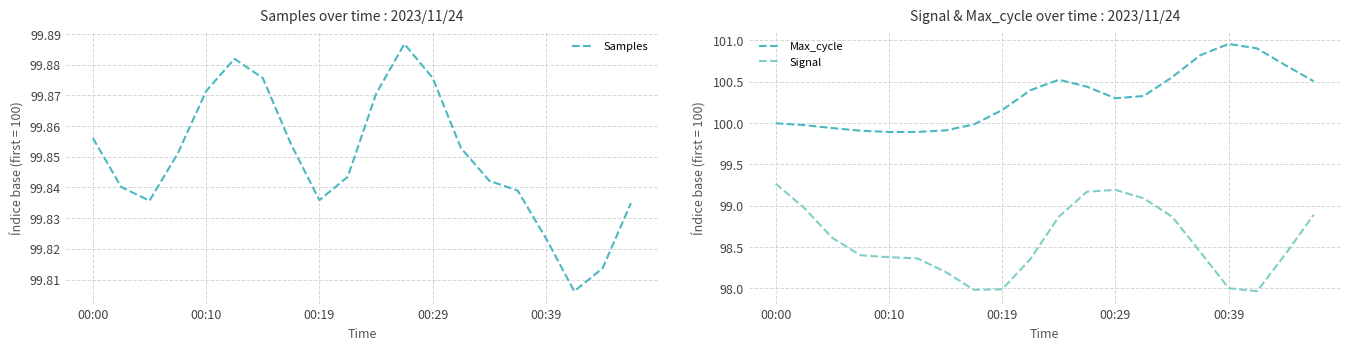

Which series has the largest range (max minus min)?

Signal